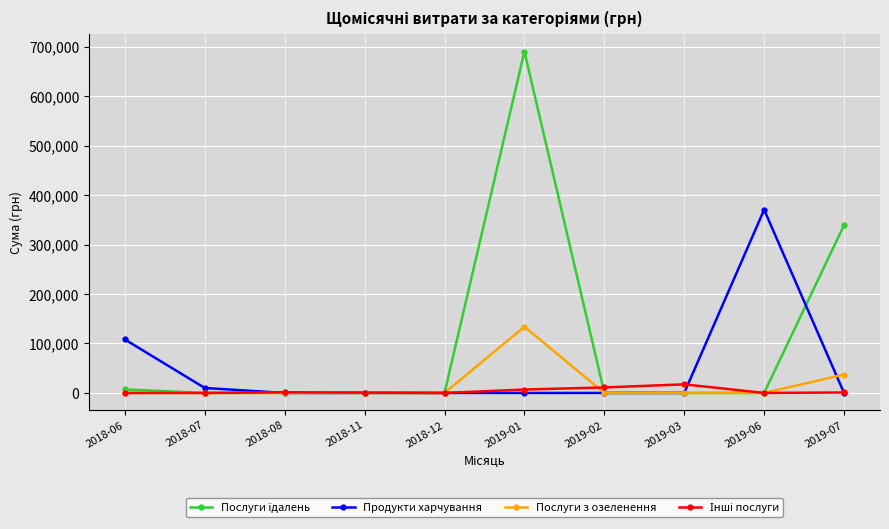

In Продукти харчування, how many points are higher than both neighbors (excluding endpoints)?

1